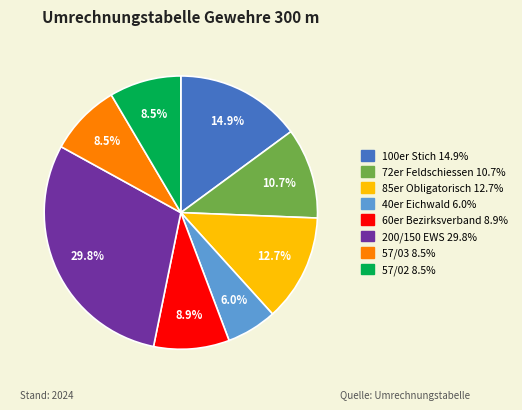

What is the smallest slice in the pie chart?

40er Eichwald